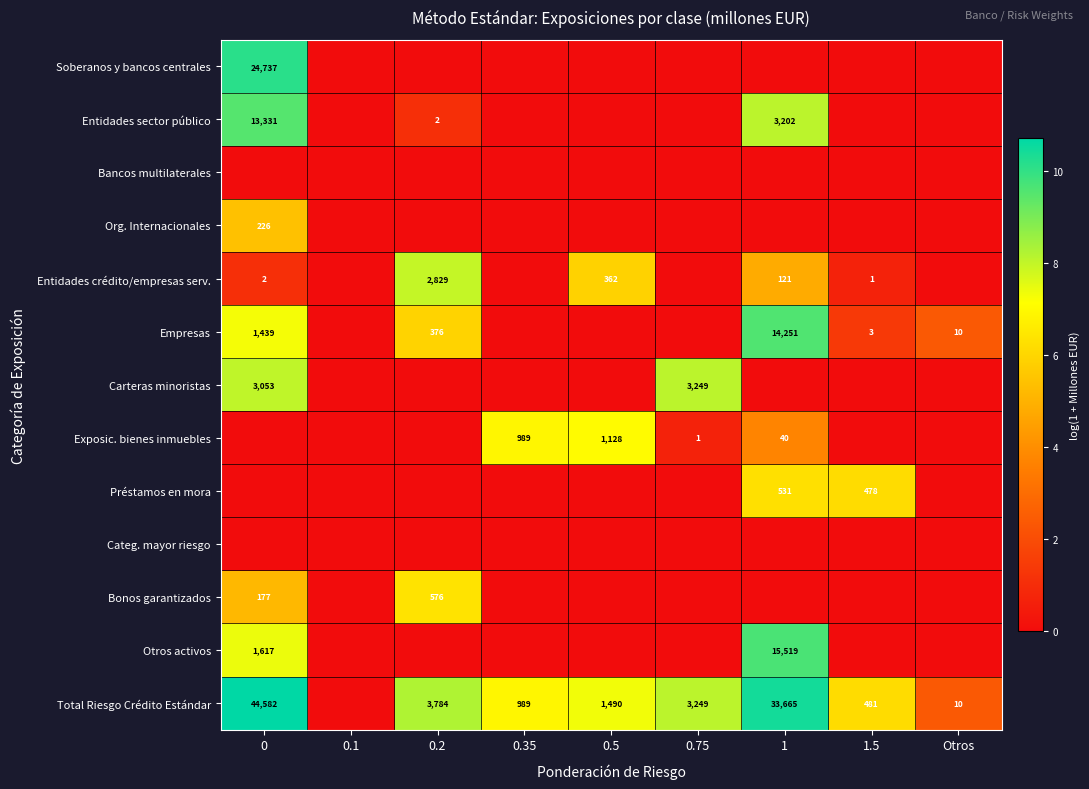

What is the difference between the maximum and minimum values in the Empresas series?

9.6